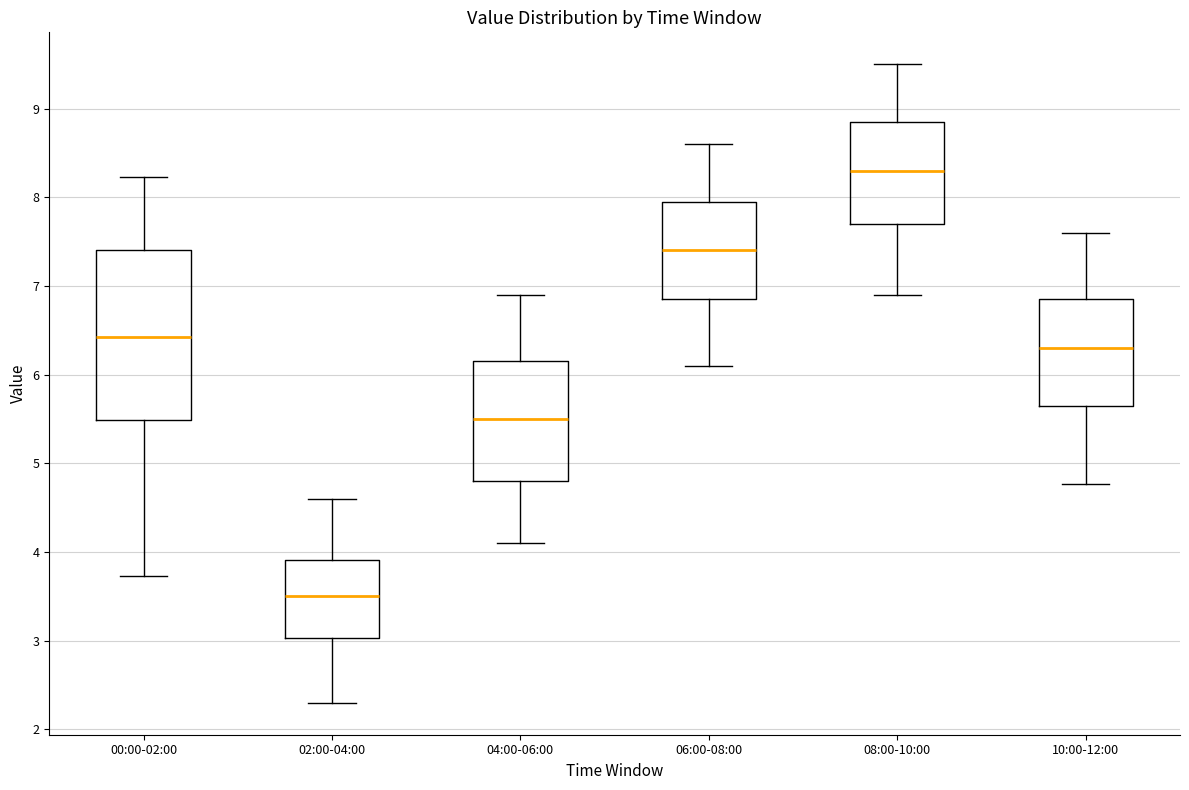

Where does the lower whisker of the box for 06:00-08:00 end on the y-axis? The values are not printed on the chart, so give them approximately, as read against the axis.

6.1